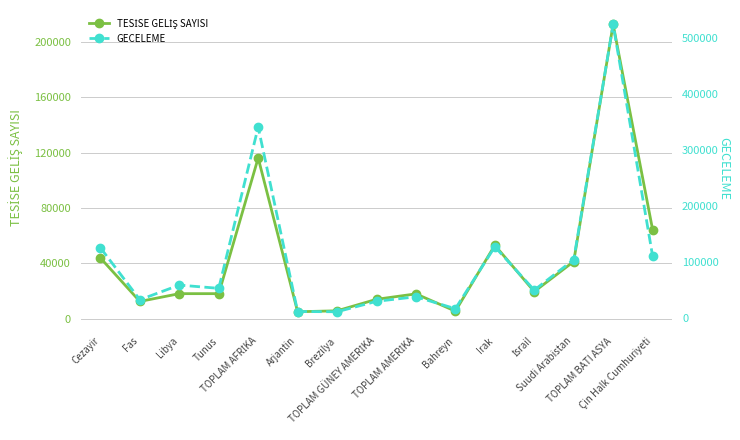

What is the difference between the GECELEME values at Arjantin and TOPLAM BATI ASYA?

513662